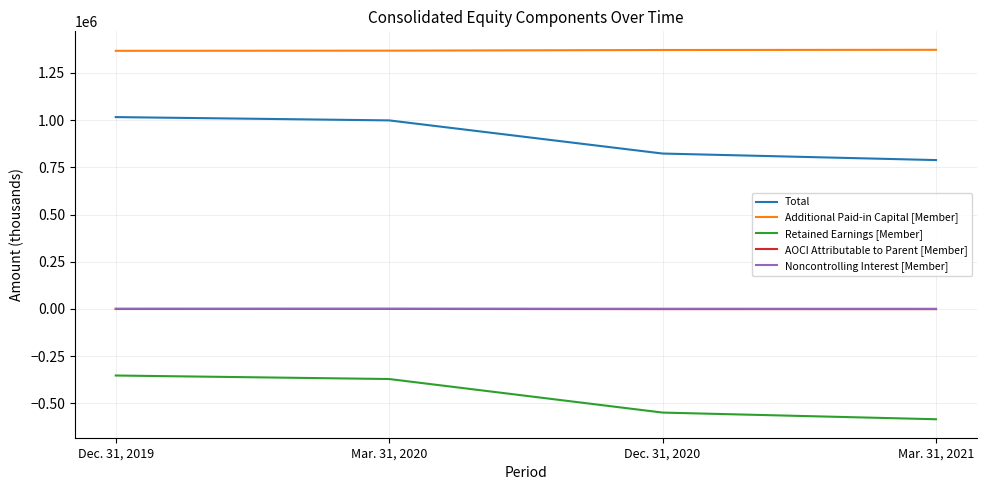

Count the number of categories in the chart.

4